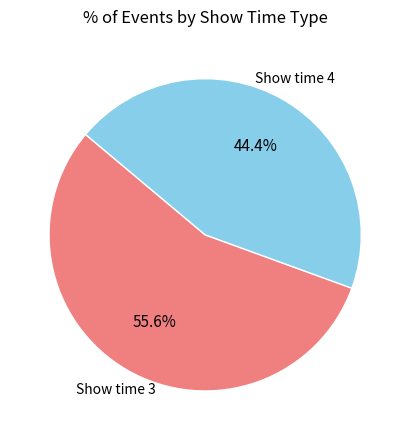

What is the ratio of the value at Show time 4 to the value at Show time 3?

0.8